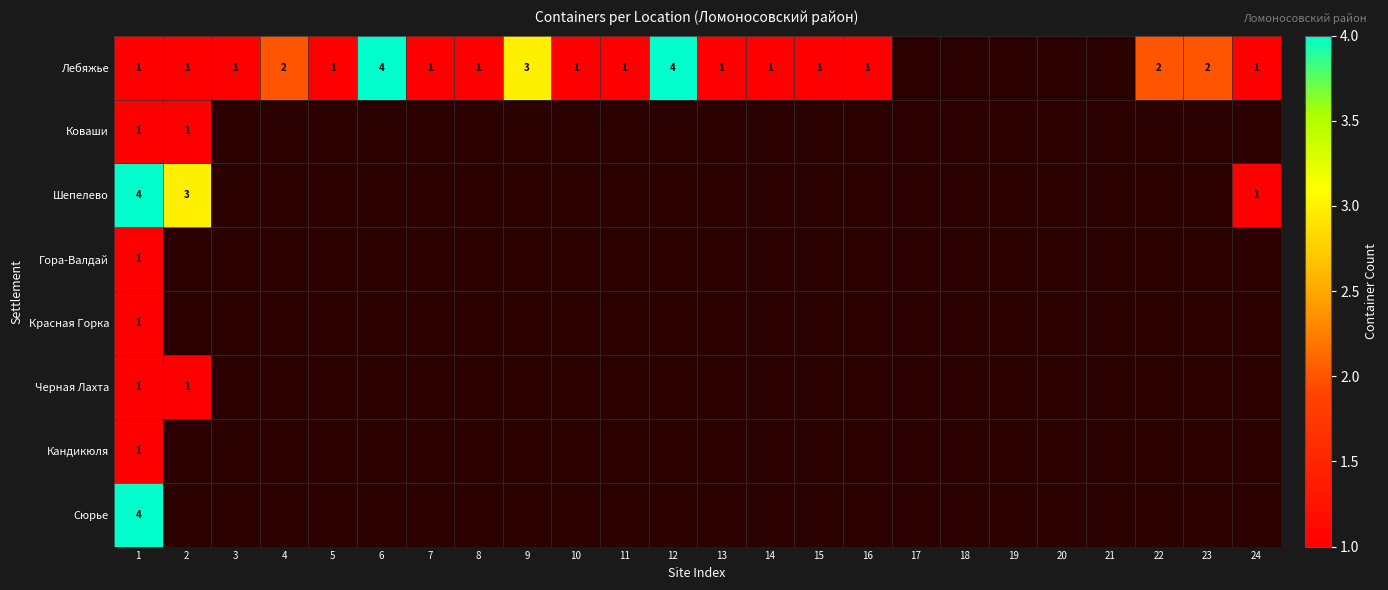

What is the total value across all series at 1?

14